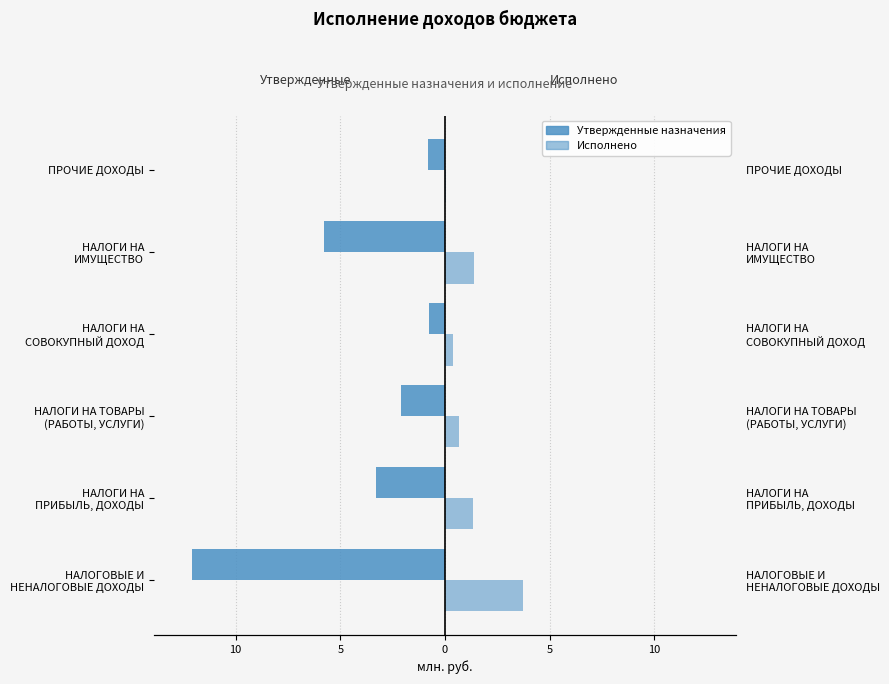

Which has a higher value, НАЛОГИ НА ТОВАРЫ (РАБОТЫ, УСЛУГИ) or ПРОЧИЕ ДОХОДЫ?

ПРОЧИЕ ДОХОДЫ